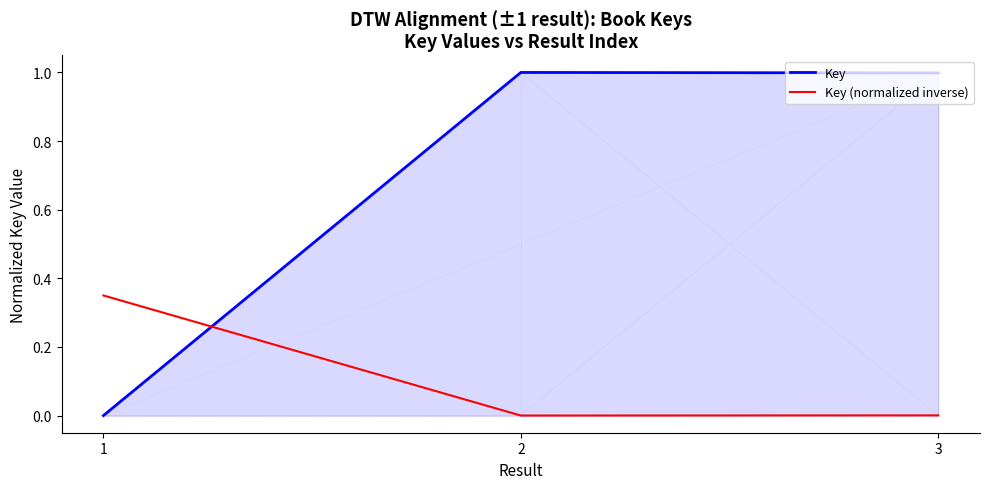

What is the maximum value for Key?

1.0